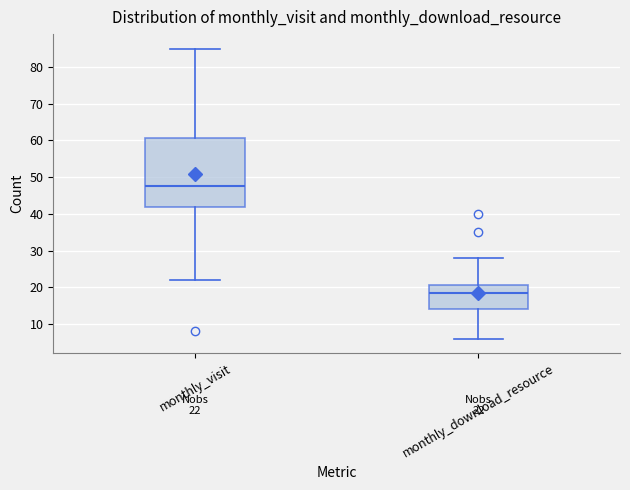

Comparing the boxes themselves (not the whiskers), which one is the tallest?

monthly_visit